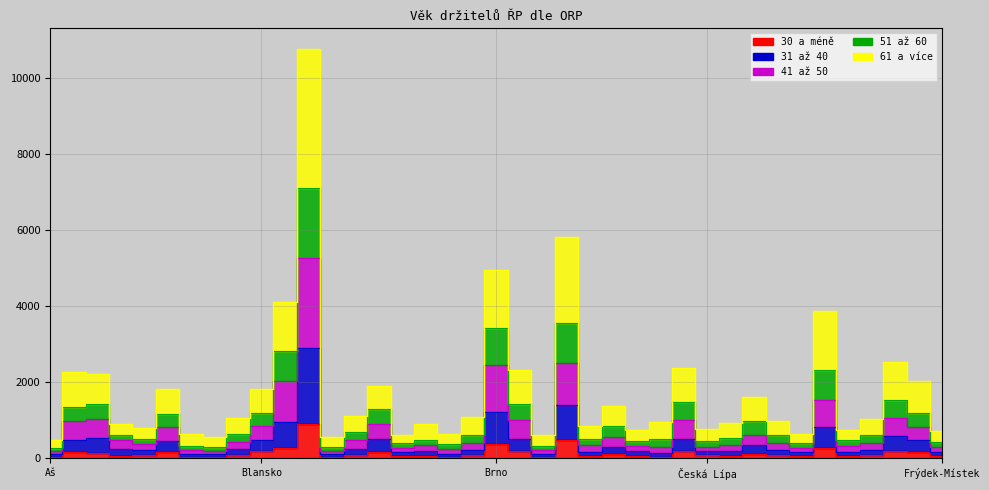

Reading left to right, extract all data points from this chart.

30 a méně: 40	152	146	53	84	165	45	43	77	183	266	902	43	79	176	57	65	43	86	369	191	38	470	59	102	64	45	192	74	53	114	80	56	260	66	75	199	165	63
31 až 40: 112	488	526	247	215	461	107	101	234	486	945	2910	107	237	502	155	187	124	220	1219	496	116	1391	177	306	202	143	516	182	180	343	227	156	818	165	208	598	470	177
41 až 50: 189	971	1031	473	366	821	217	200	432	840	2030	5272	200	469	897	272	349	245	401	2454	994	212	2505	358	563	330	305	999	309	344	620	414	281	1541	319	409	1070	821	302
51 až 60: 479	2274	2220	891	805	1812	646	560	1053	1826	4114	10761	556	1116	1912	622	891	649	1082	4946	2310	599	5804	848	1377	734	946	2374	780	930	1605	988	650	3873	742	1030	2522	2031	705
61 a více: 283	1351	1439	615	515	1161	331	308	643	1201	2812	7095	294	686	1306	392	478	374	615	3427	1414	311	3555	508	839	454	496	1468	456	540	967	619	412	2310	481	611	1522	1197	428